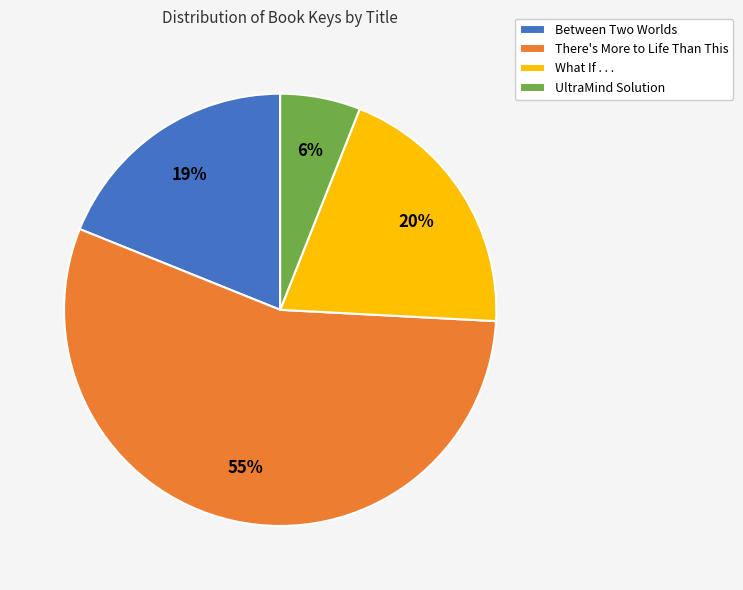

What percentage is the Between Two Worlds slice, to the nearest percent?

19%